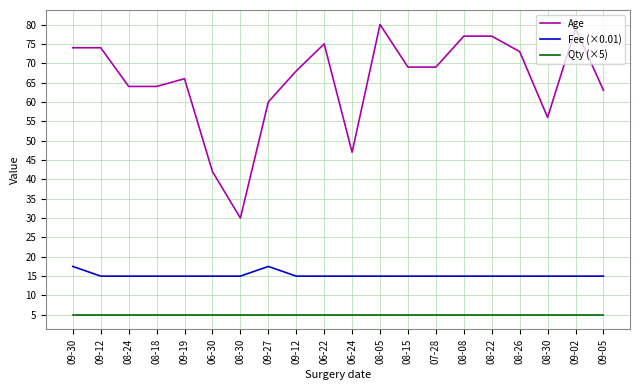

What are all the series names shown in the legend?

Age, Fee (×0.01), Qty (×5)